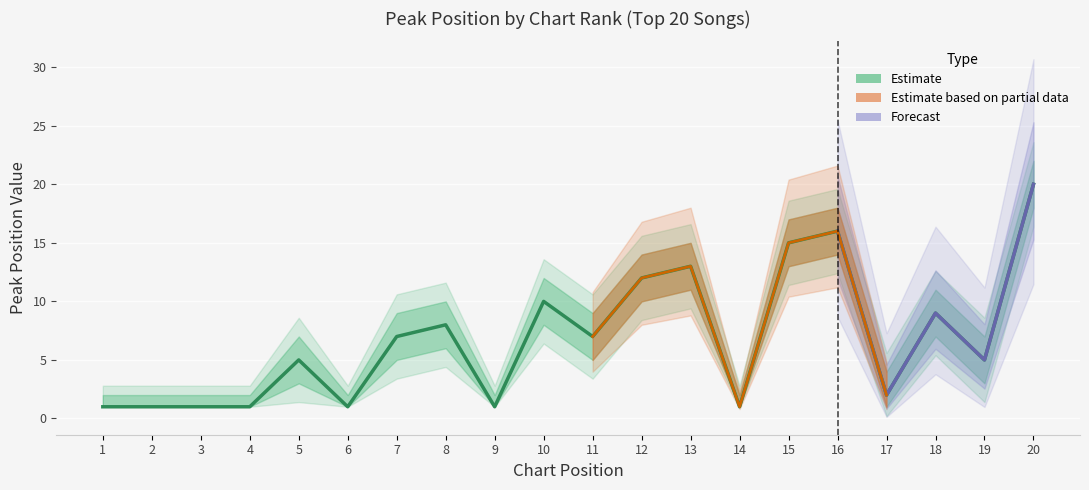

What is the sum of the values at 10 and 3?

11